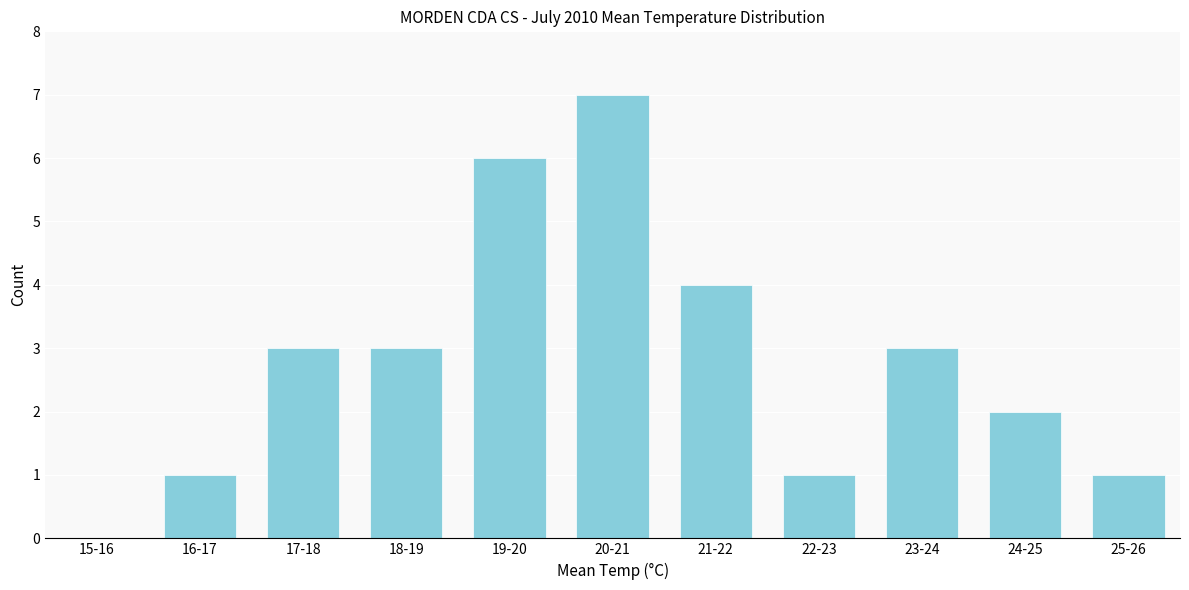

Reading left to right, transcribe all the data shown in this chart.

15-16=0	16-17=1	17-18=3	18-19=3	19-20=6	20-21=7	21-22=4	22-23=1	23-24=3	24-25=2	25-26=1